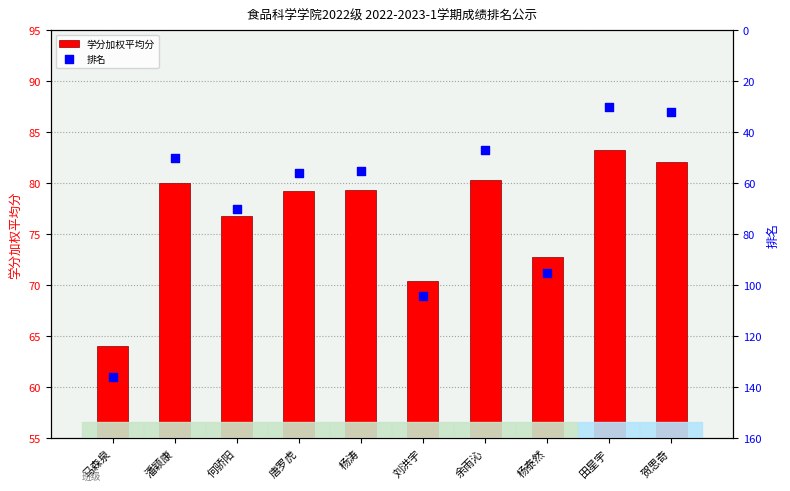

Which series has the largest total across all categories?

学分加权平均分